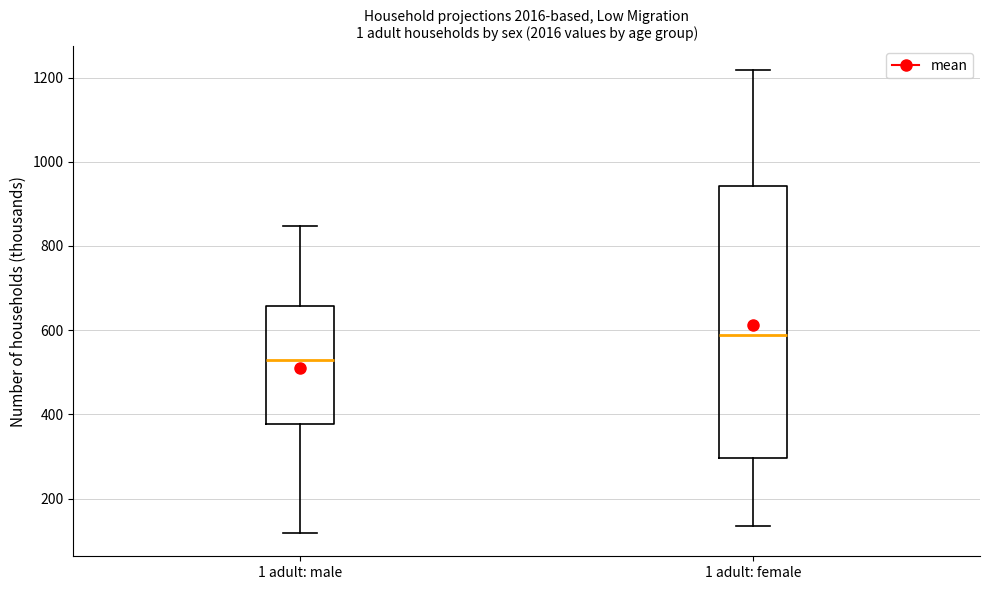

Which box is the tallest, from its lower edge to its upper edge?

1 adult: female